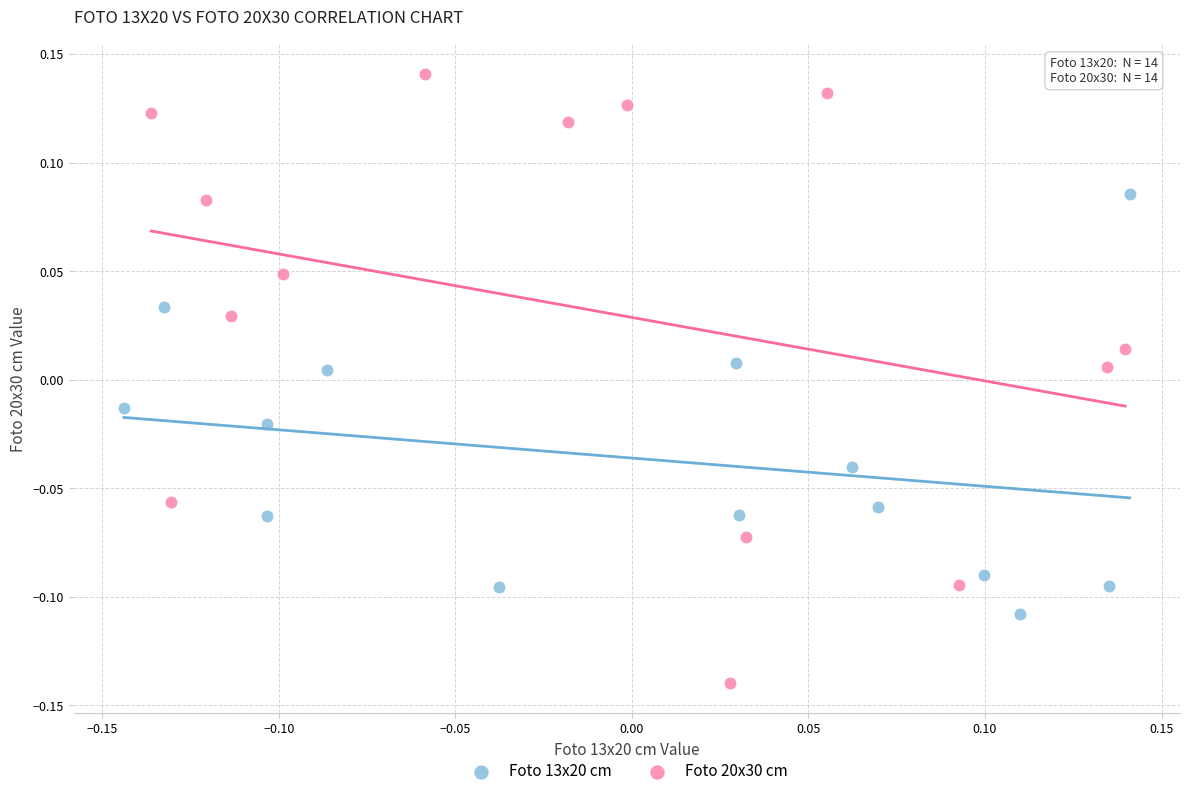

What are all the series names shown in the legend?

Foto 13x20 cm, Foto 20x30 cm